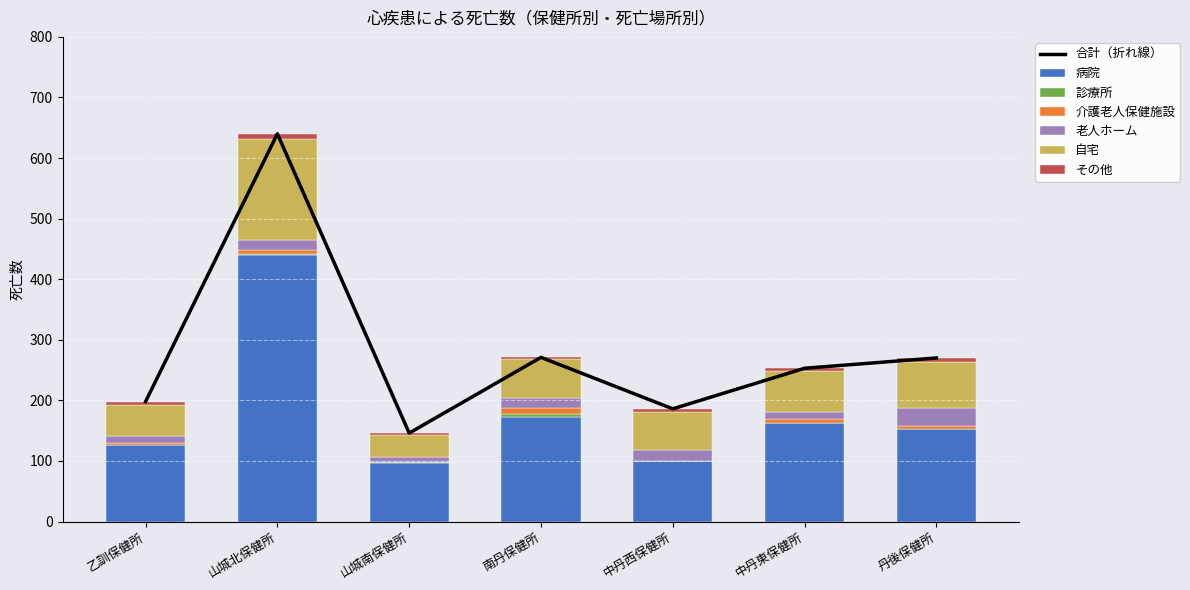

List the labels in order of 診療所 value, largest first.

南丹保健所, 山城北保健所, 山城南保健所, 中丹東保健所, 乙訓保健所, 中丹西保健所, 丹後保健所